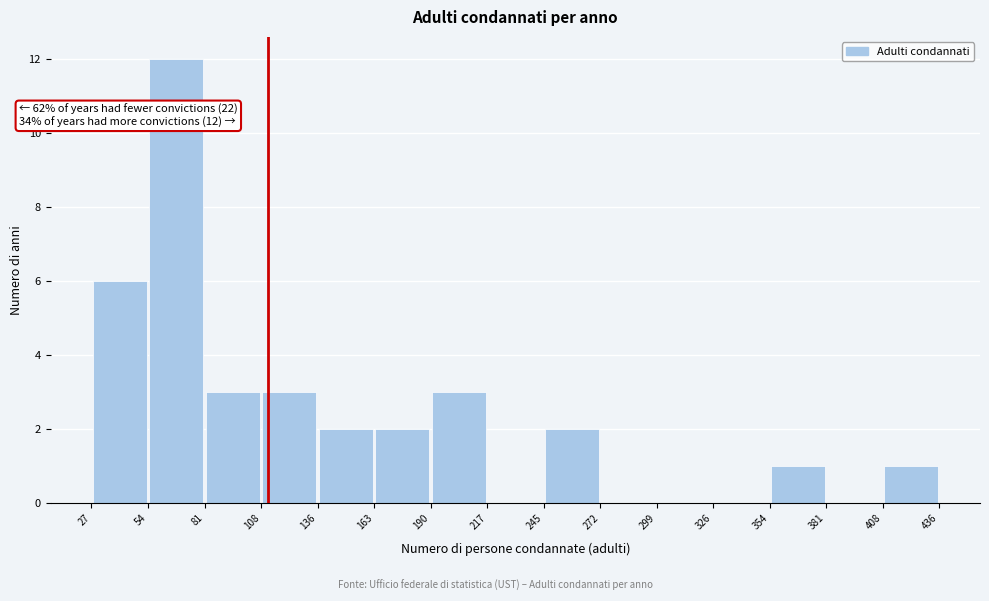

Over which range of the x-axis is the bar tallest?

54 to 81